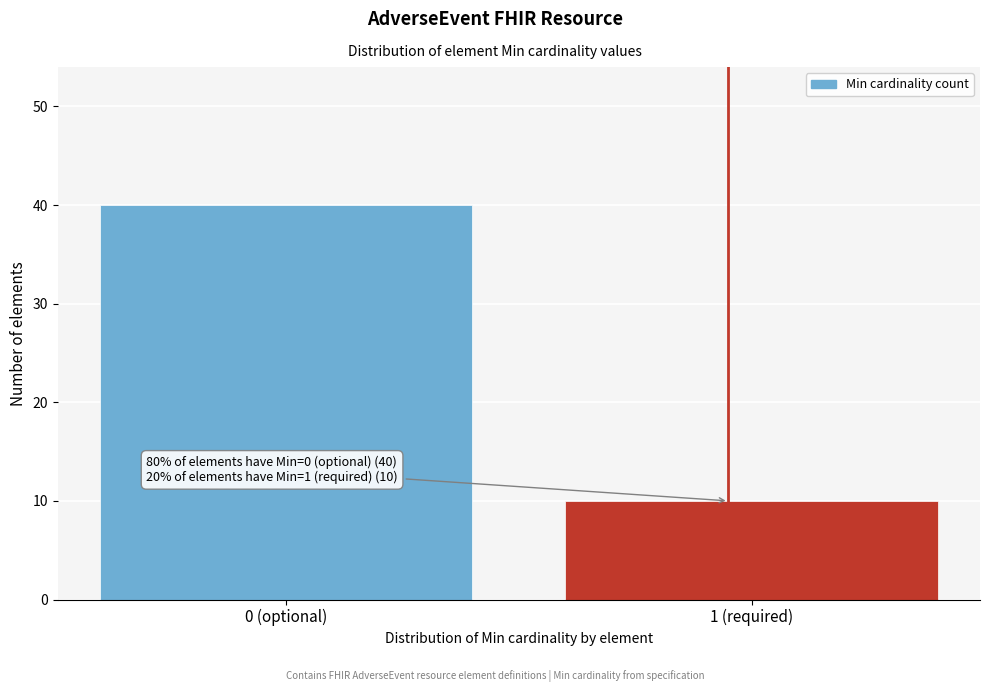

Reading left to right, transcribe all the data shown in this chart.

0 (optional)=40	1 (required)=10